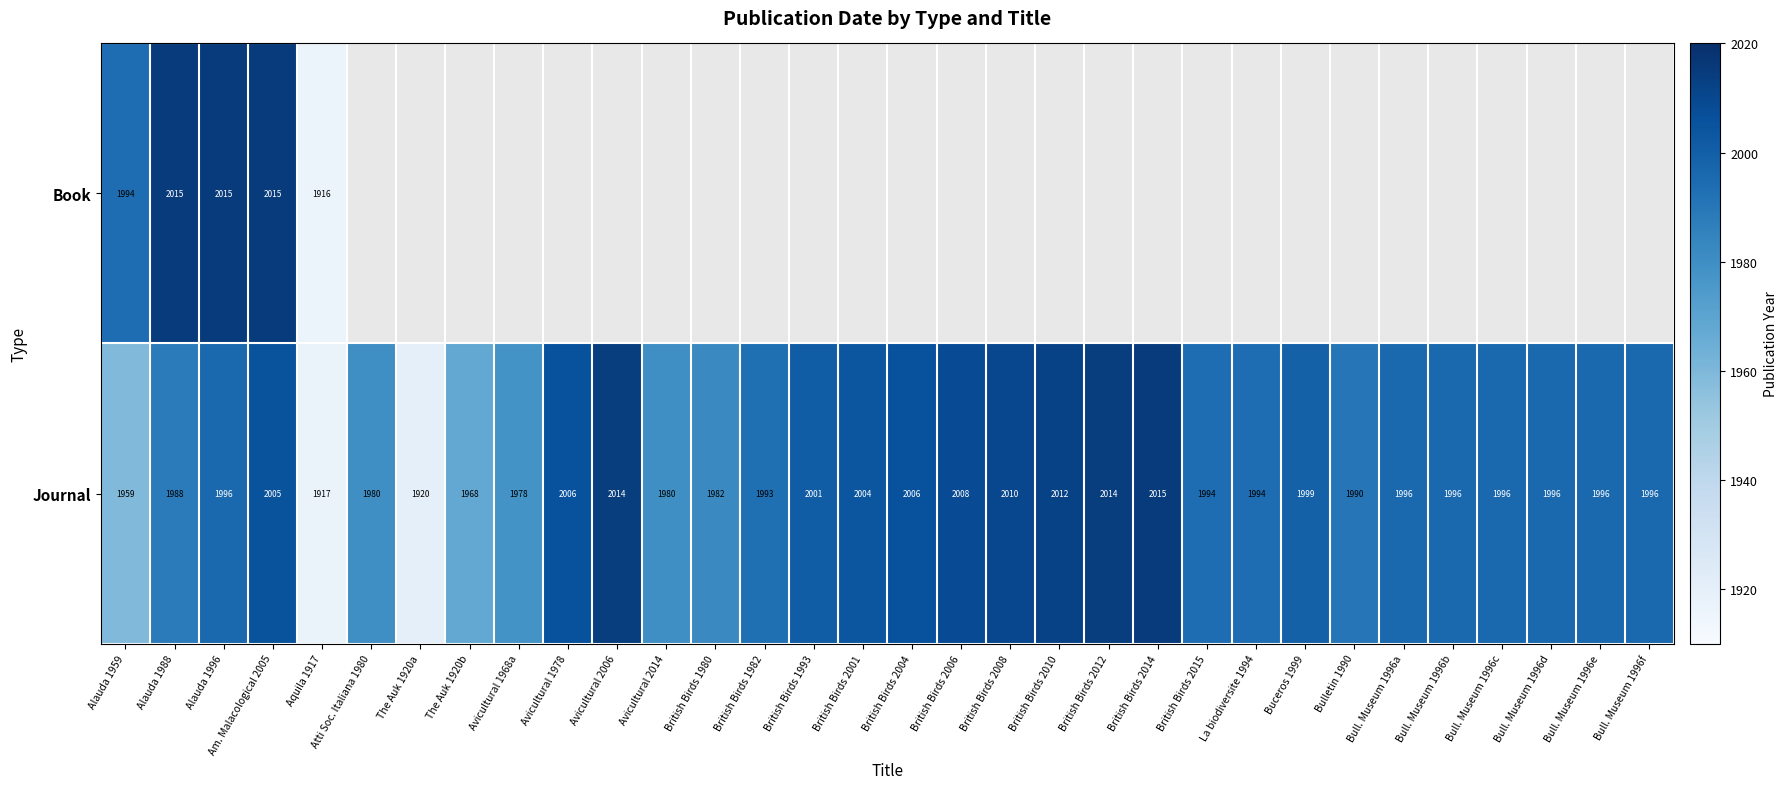

Rank the series at Aquila 1917 from lowest to highest value.

Book, Journal